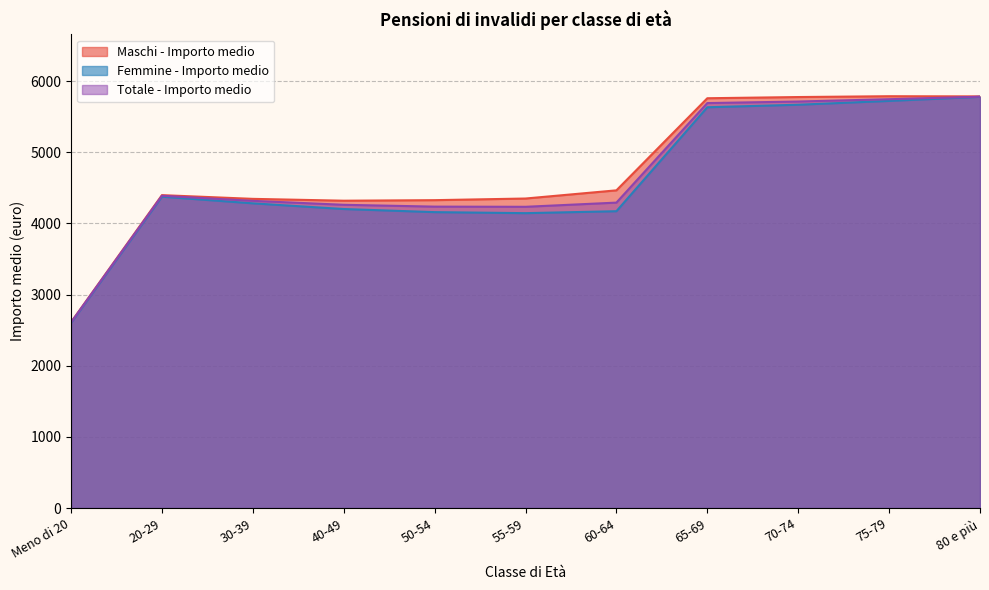

Reading left to right, transcribe all the data shown in this chart.

Maschi - Importo medio: Meno di 20=2612.2	20-29=4397.6	30-39=4345.2	40-49=4319.3	50-54=4326.9	55-59=4349.9	60-64=4464.9	65-69=5759.4	70-74=5776.2	75-79=5787.8	80 e più=5785.2
Femmine - Importo medio: Meno di 20=2601.2	20-29=4375.9	30-39=4282.3	40-49=4202.4	50-54=4158.7	55-59=4144.2	60-64=4171.6	65-69=5632.6	70-74=5668.1	75-79=5721.7	80 e più=5779.3
Totale - Importo medio: Meno di 20=2607.8	20-29=4388.5	30-39=4317.3	40-49=4261.8	50-54=4236.1	55-59=4233.6	60-64=4292.4	65-69=5691.3	70-74=5713.2	75-79=5745.6	80 e più=5780.8